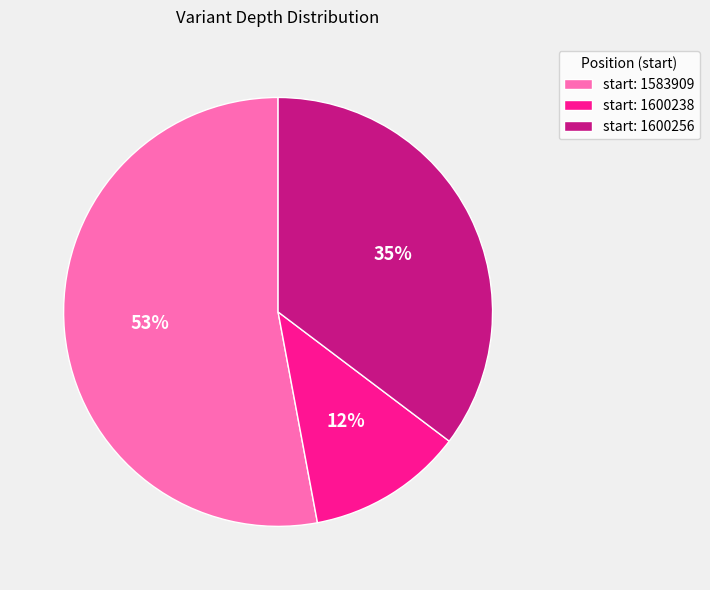

What is the largest slice in the pie chart?

start: 1583909